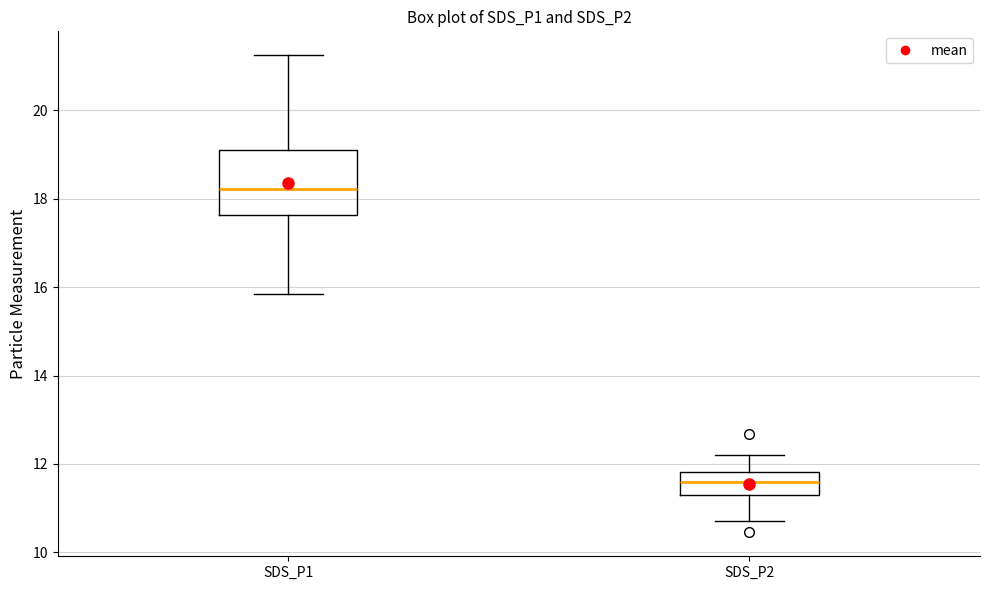

Where does the median line of the box for SDS_P1 sit on the y-axis? The values are not printed on the chart, so give them approximately, as read against the axis.

18.2